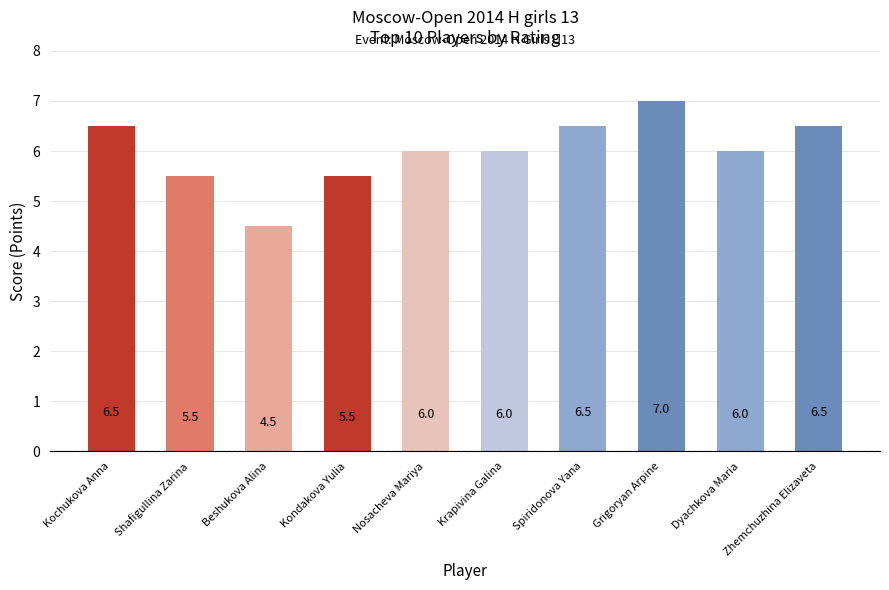

What is the sum of the values at Nosacheva Mariya and Krapivina Galina?

12.0